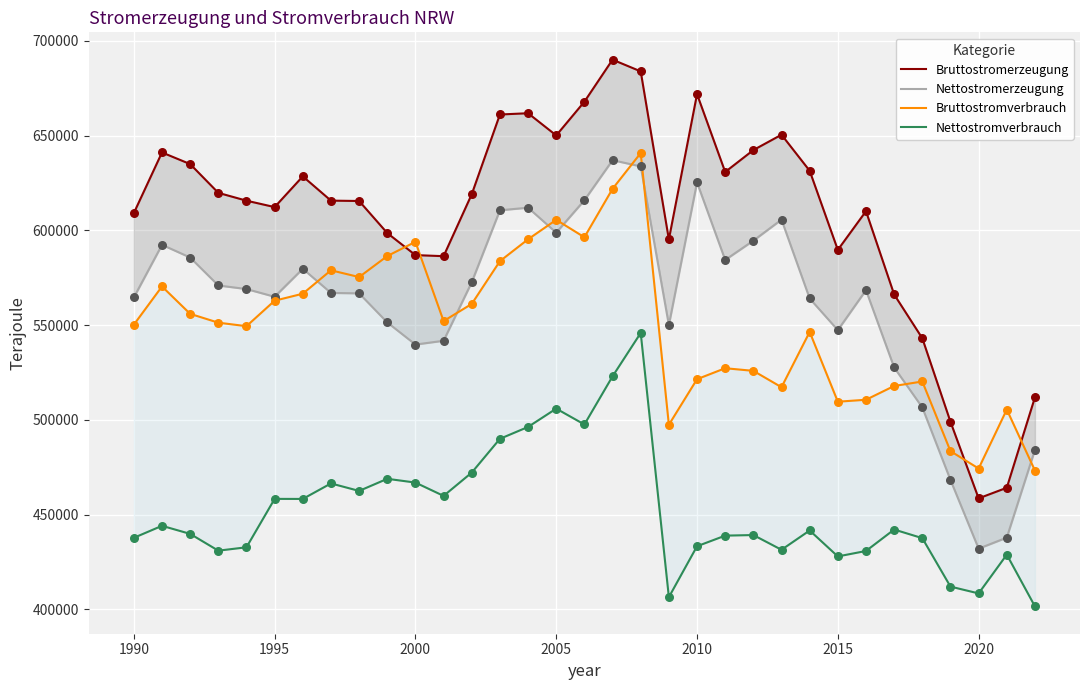

Which series has the largest Y range (max minus min)?

Bruttostromerzeugung